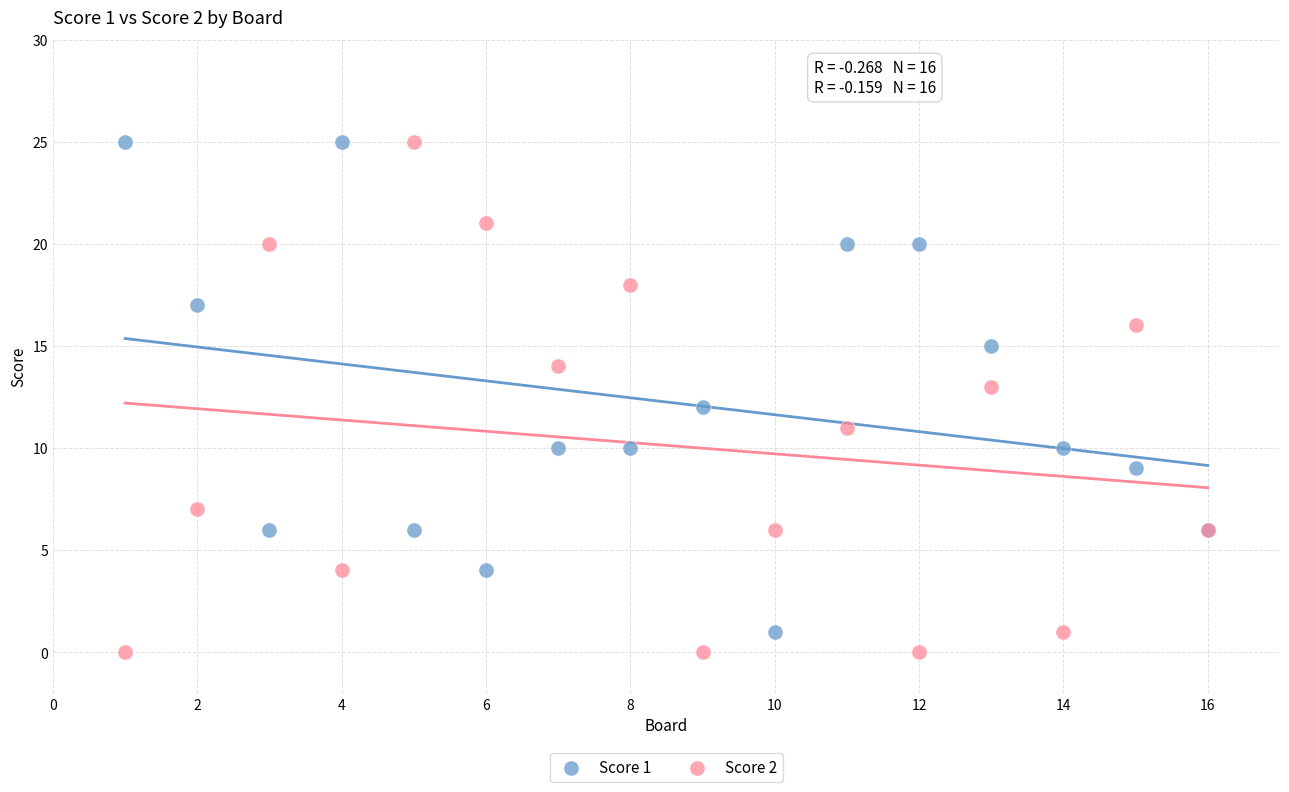

Which series contains the lowest Y value?

Score 2